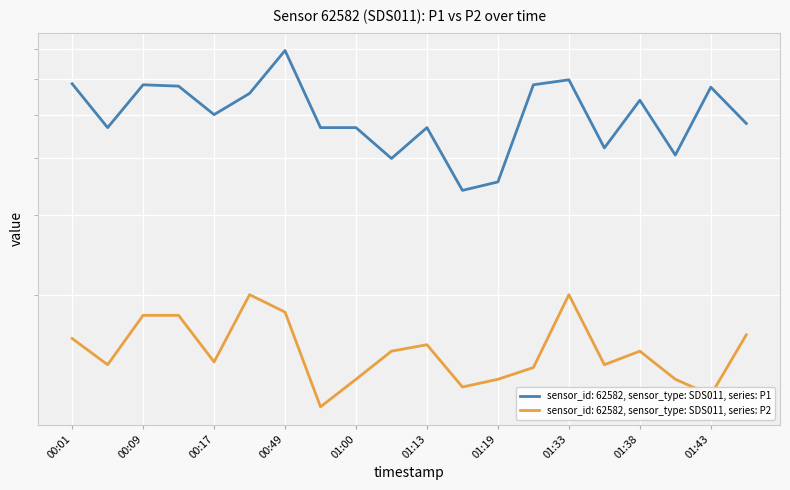

What is the sum of all P2 values?

30.3